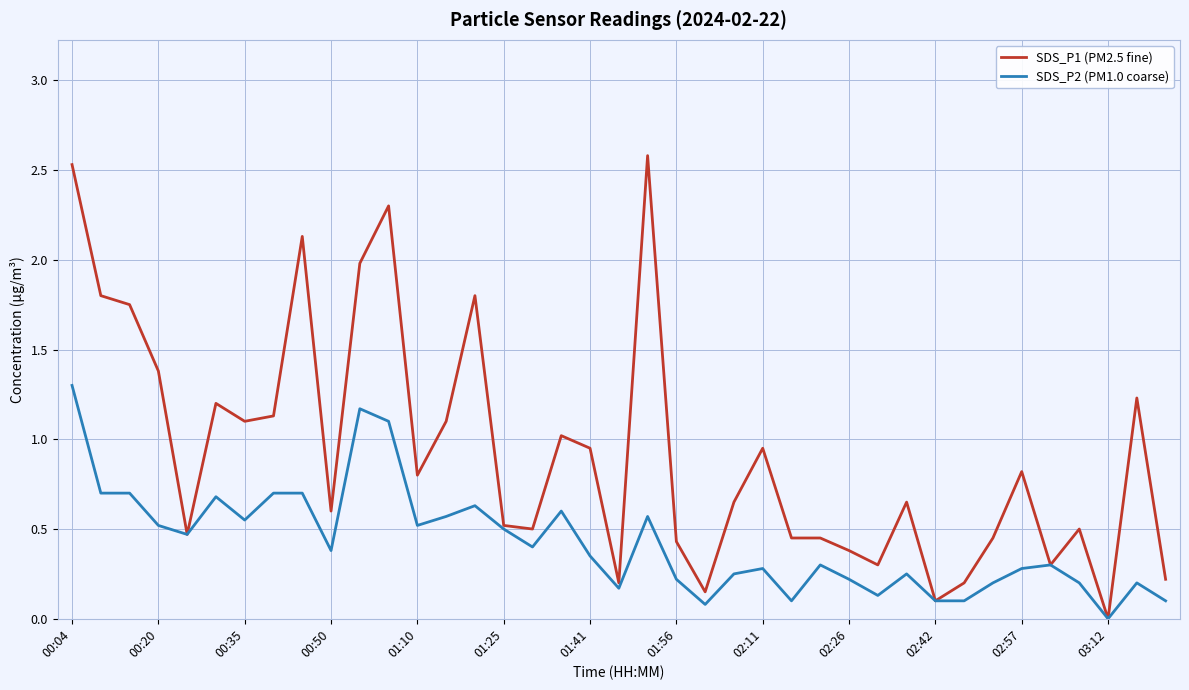

What is the greatest value displayed?

2.6